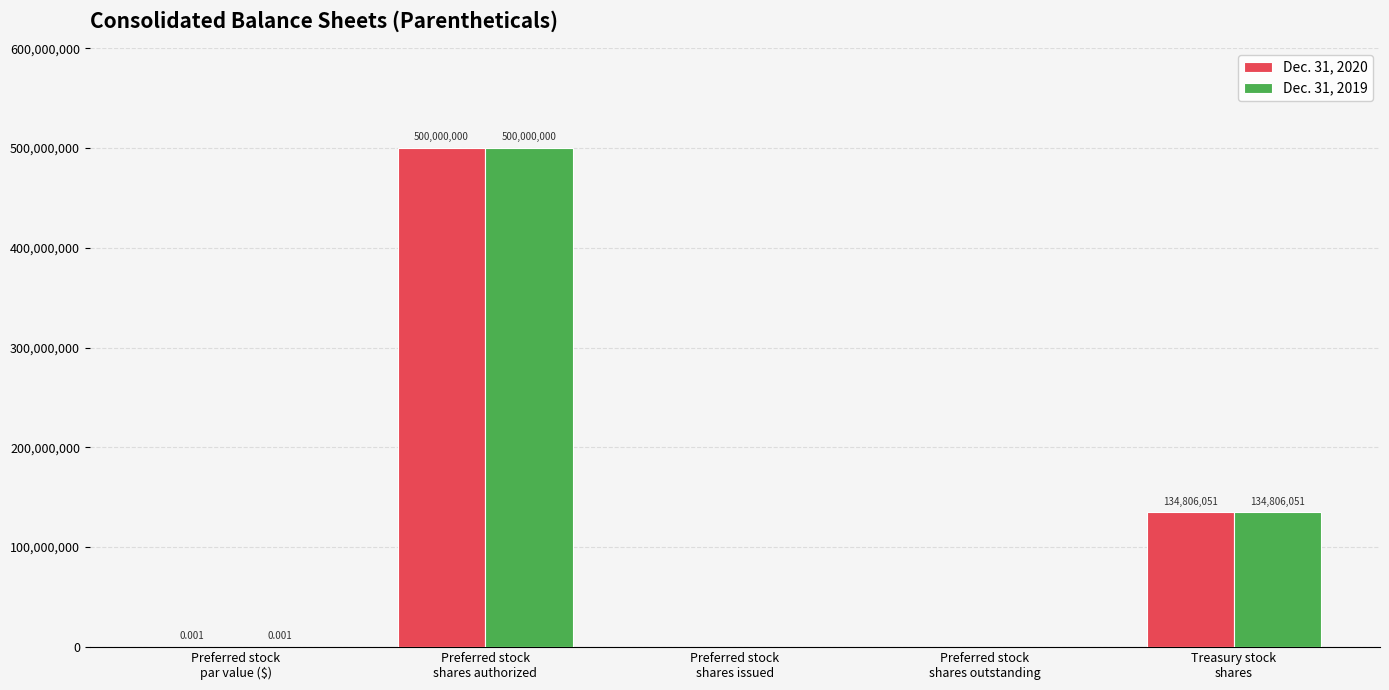

What is the average value of the Dec. 31, 2020 series?

126961210.2